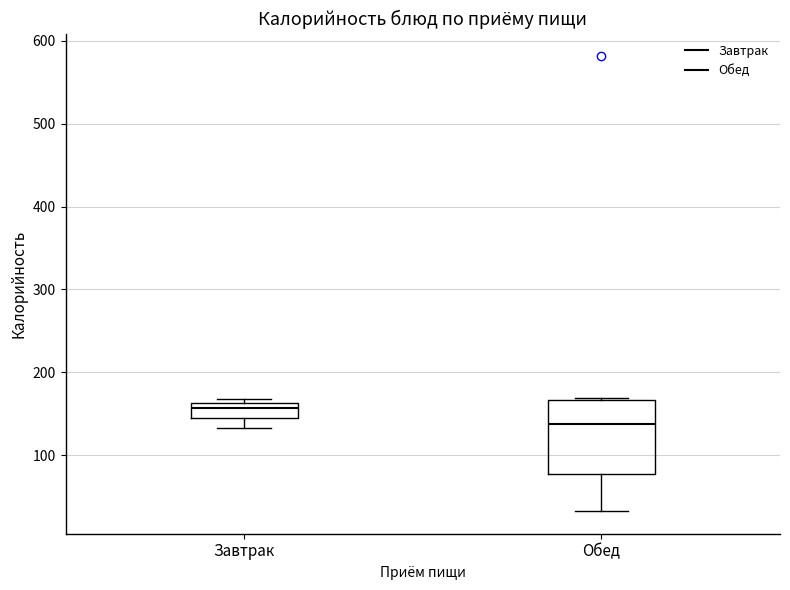

Which box has the lowest median line?

Обед